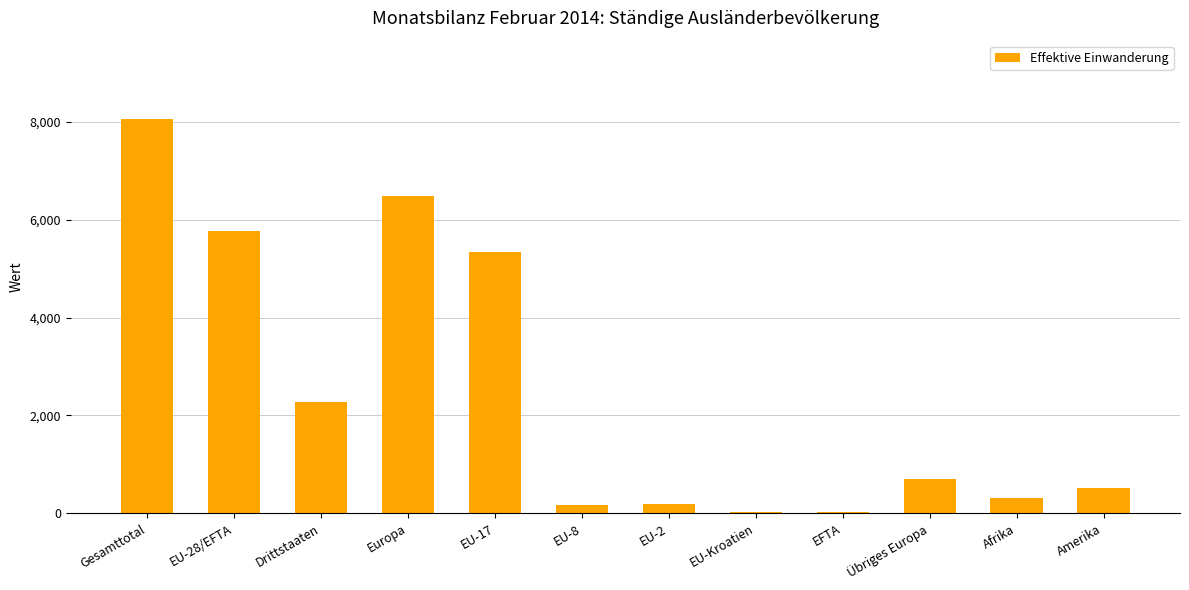

Count the number of data series in this chart.

1